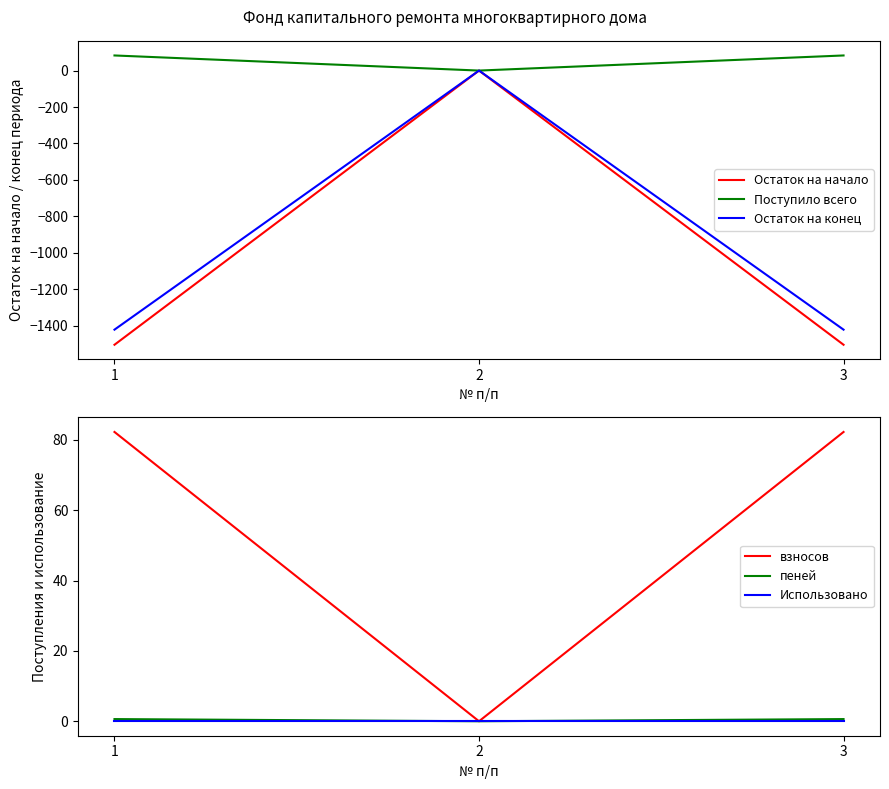

What is the average value of the Поступило всего series?

55.2